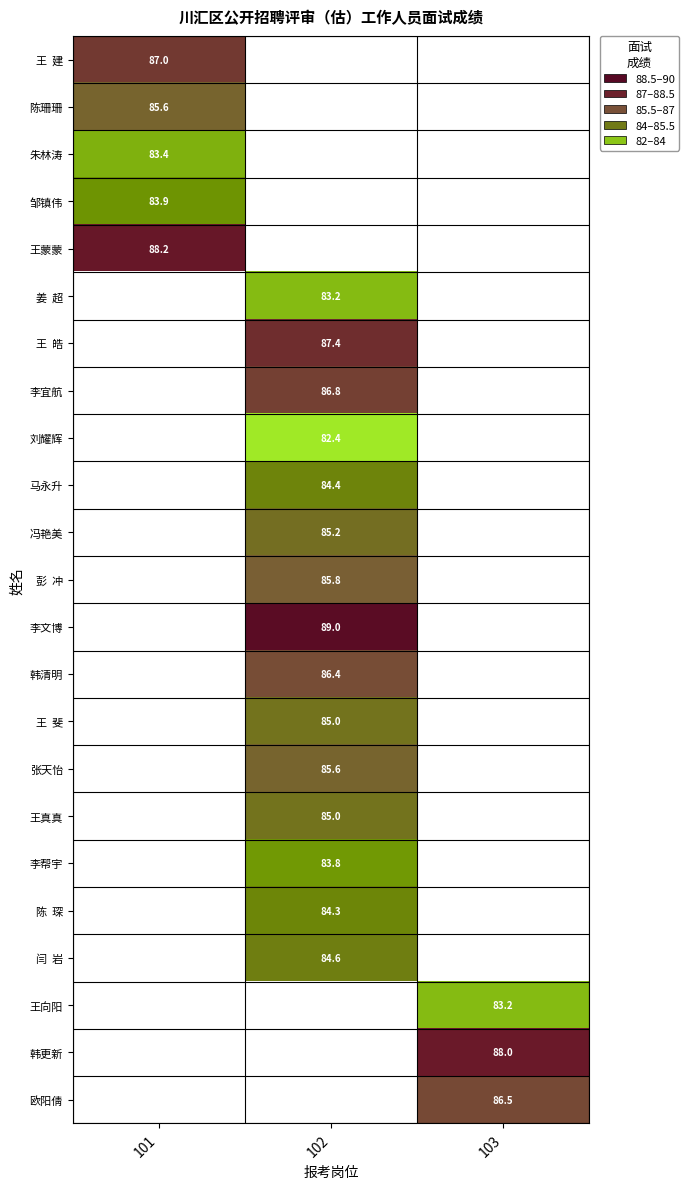

The value of 王真真 at 102 is 42.4. True or false?

False